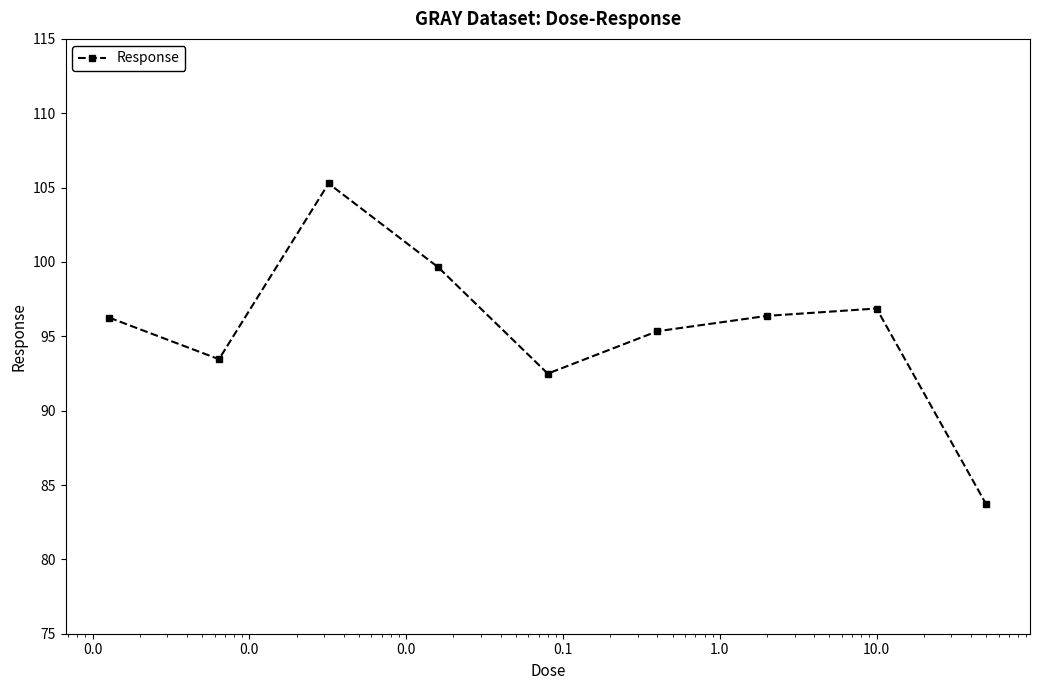

True or false: the data has more than 2 interior local peaks.

False